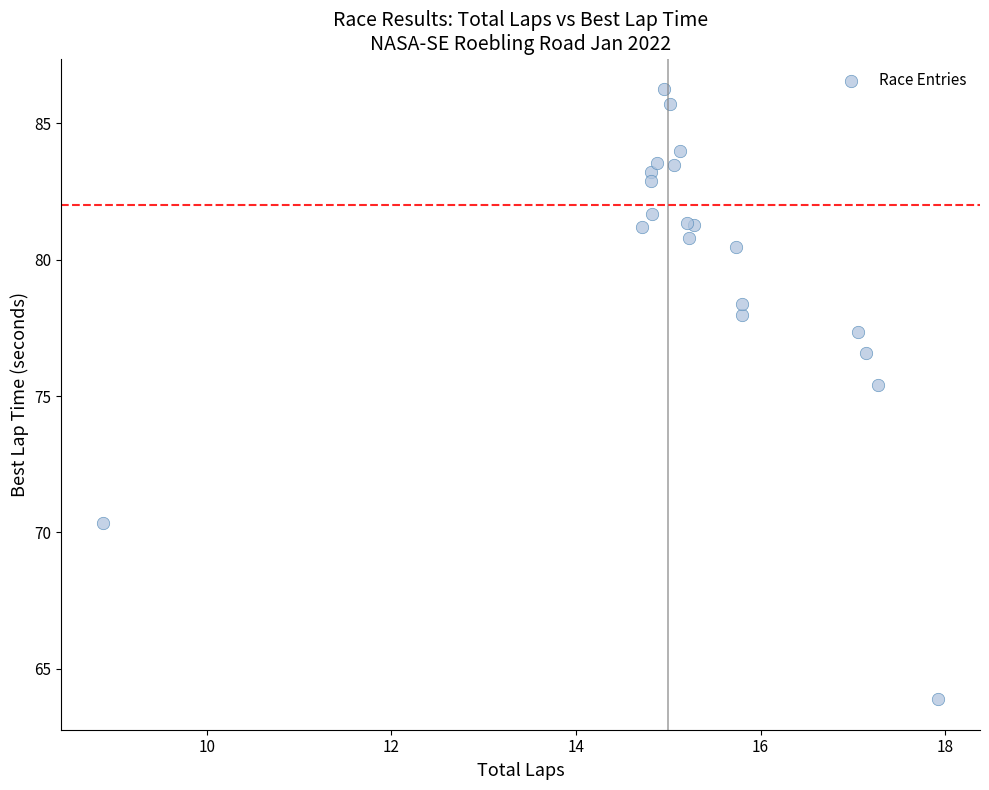

What Y value in the scatter plot is closest to 75?

75.4